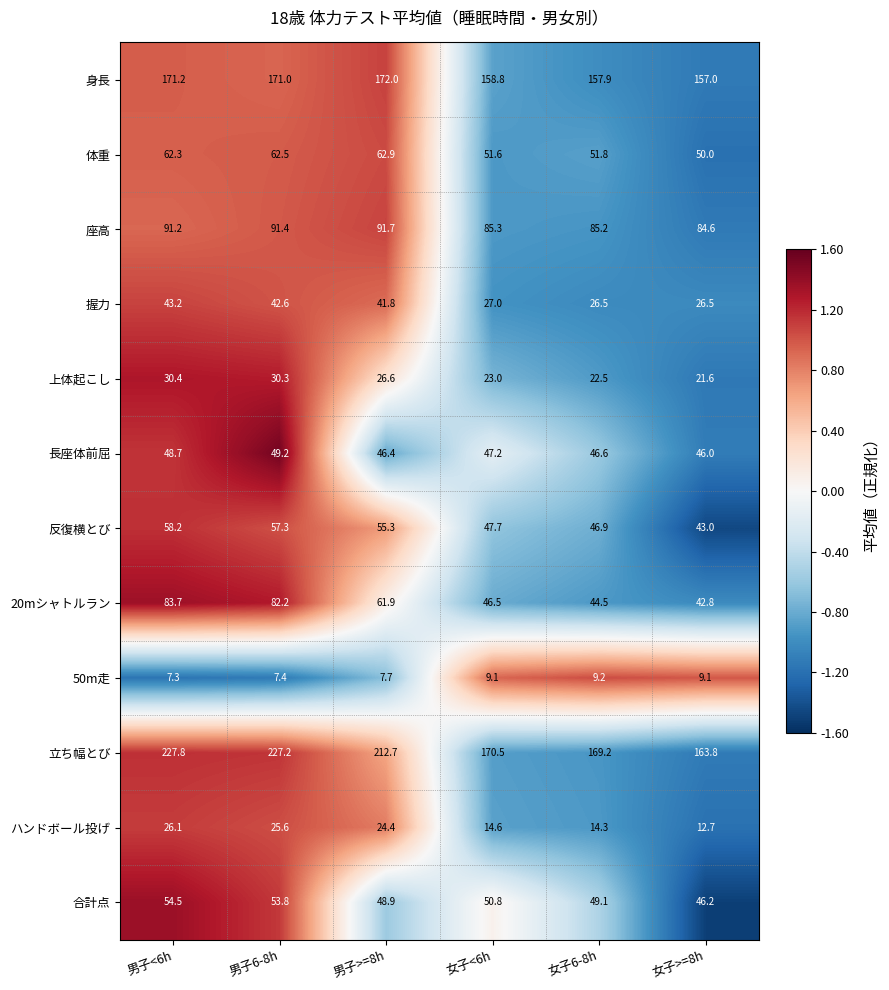

What is the average value of the 体重 series?

56.9